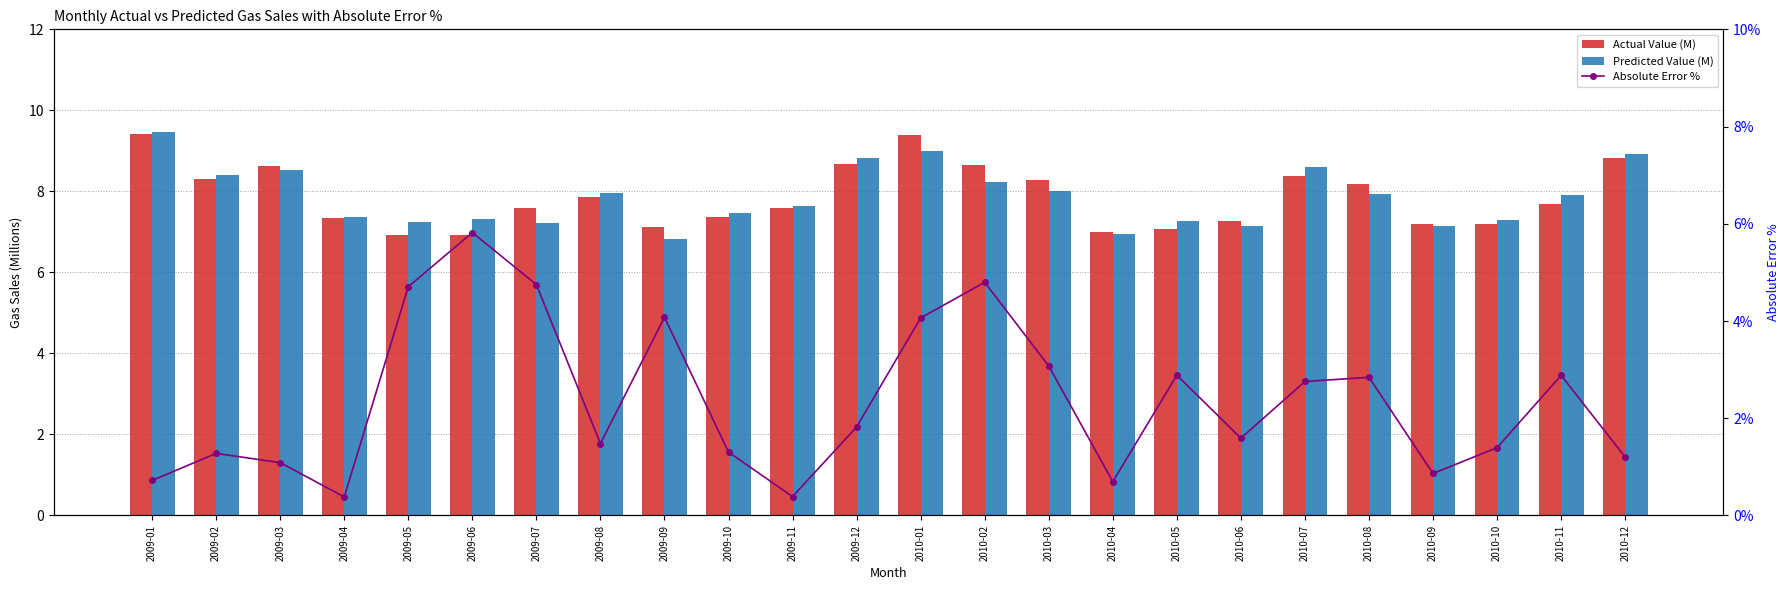

What is the average value of the Absolute Error % series?

2.4